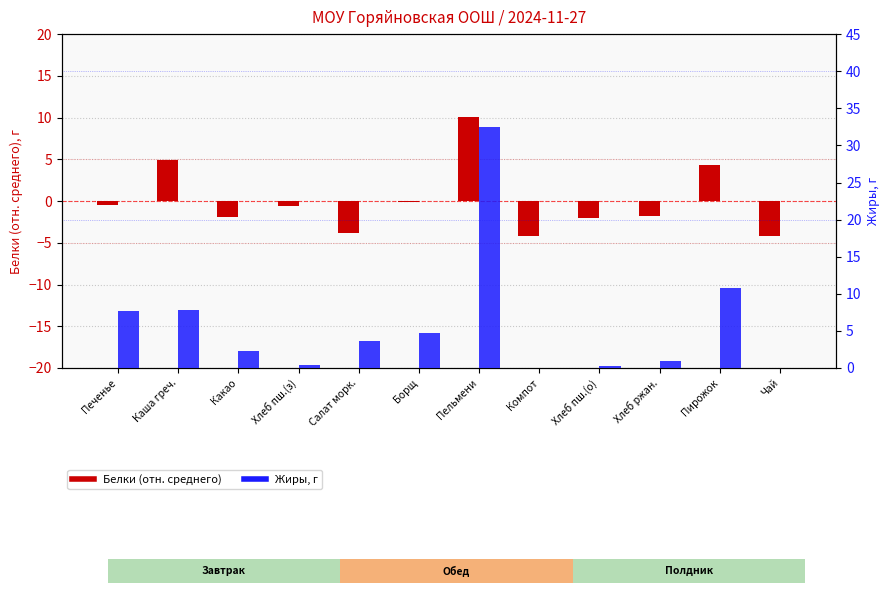

List the labels in order of Жиры, г value, smallest first.

Чай, Компот, Хлеб пш.(о), Хлеб пш.(з), Хлеб ржан., Какао, Салат морк., Борщ, Печенье, Каша греч., Пирожок, Пельмени